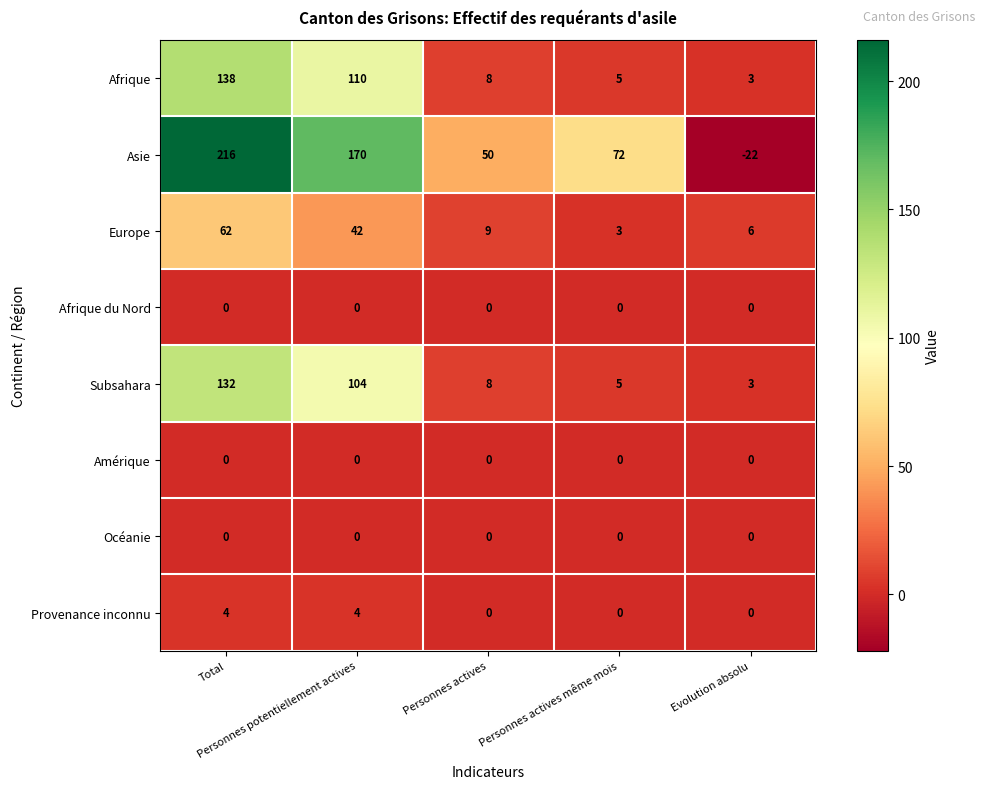

Which series has the largest total across all categories?

Asie